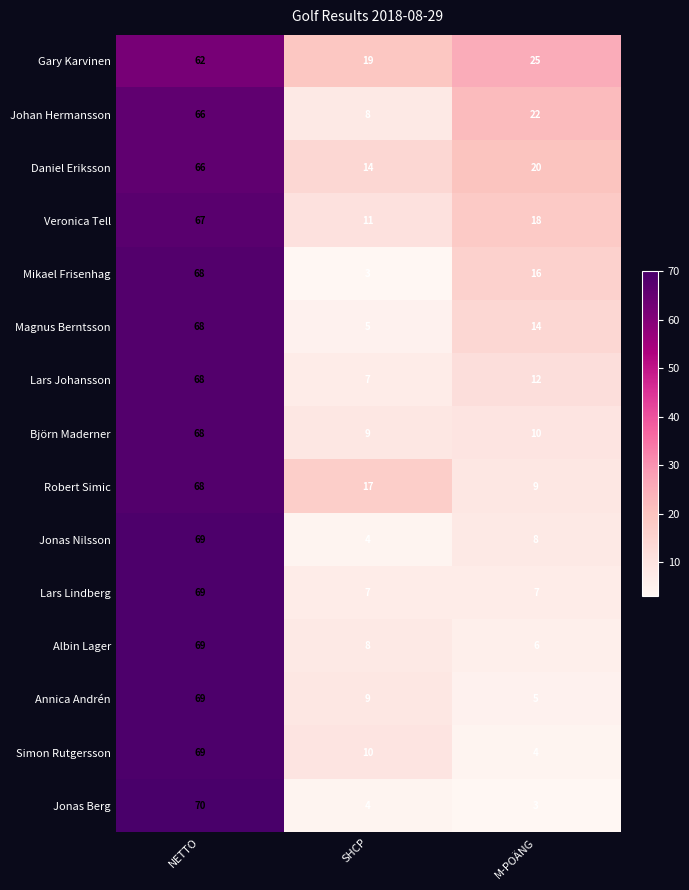

What is the maximum value shown in the chart?

70